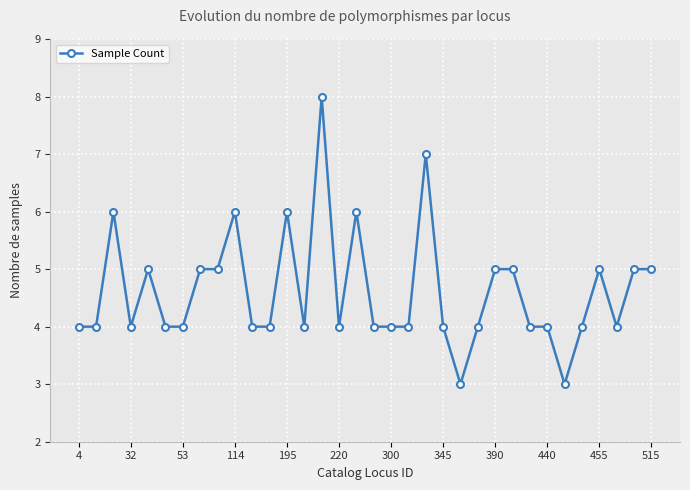

True or false: there are more than 2 points higher than both neighbors.

True